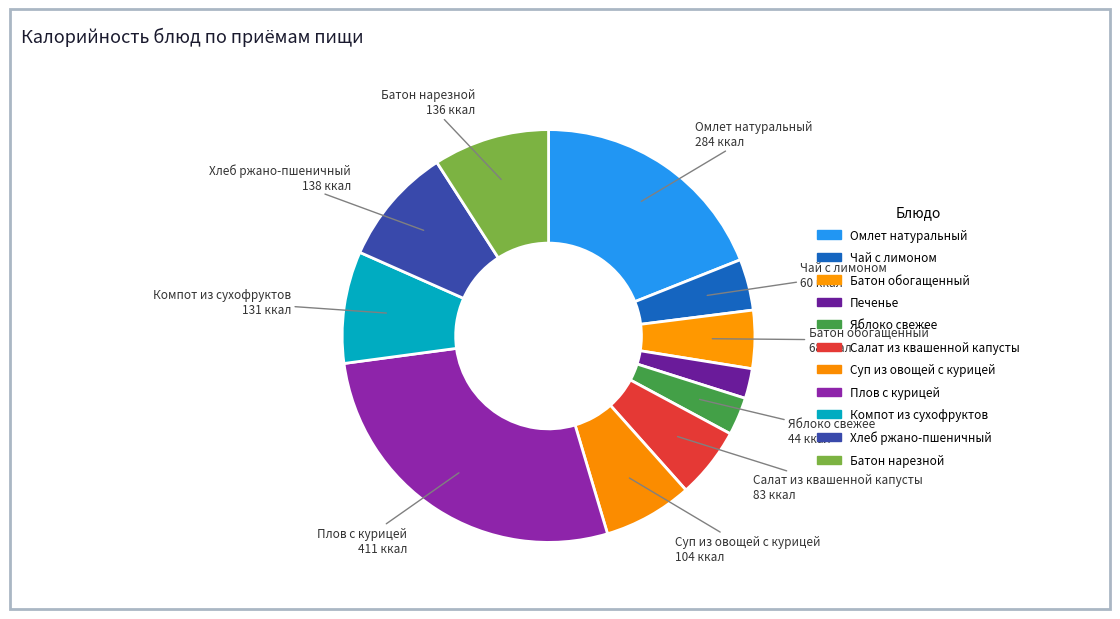

To the nearest percent, what is the average slice percentage?

9%